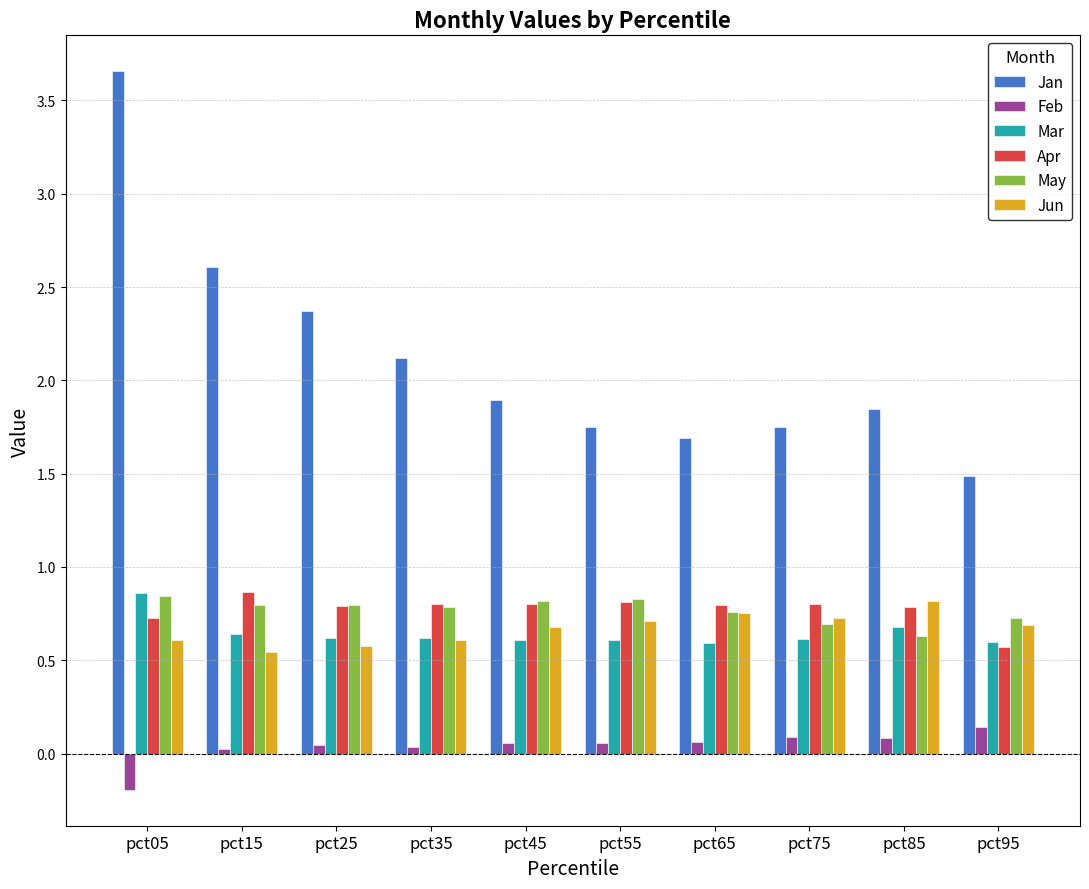

At which label is May closest to 0?

pct85